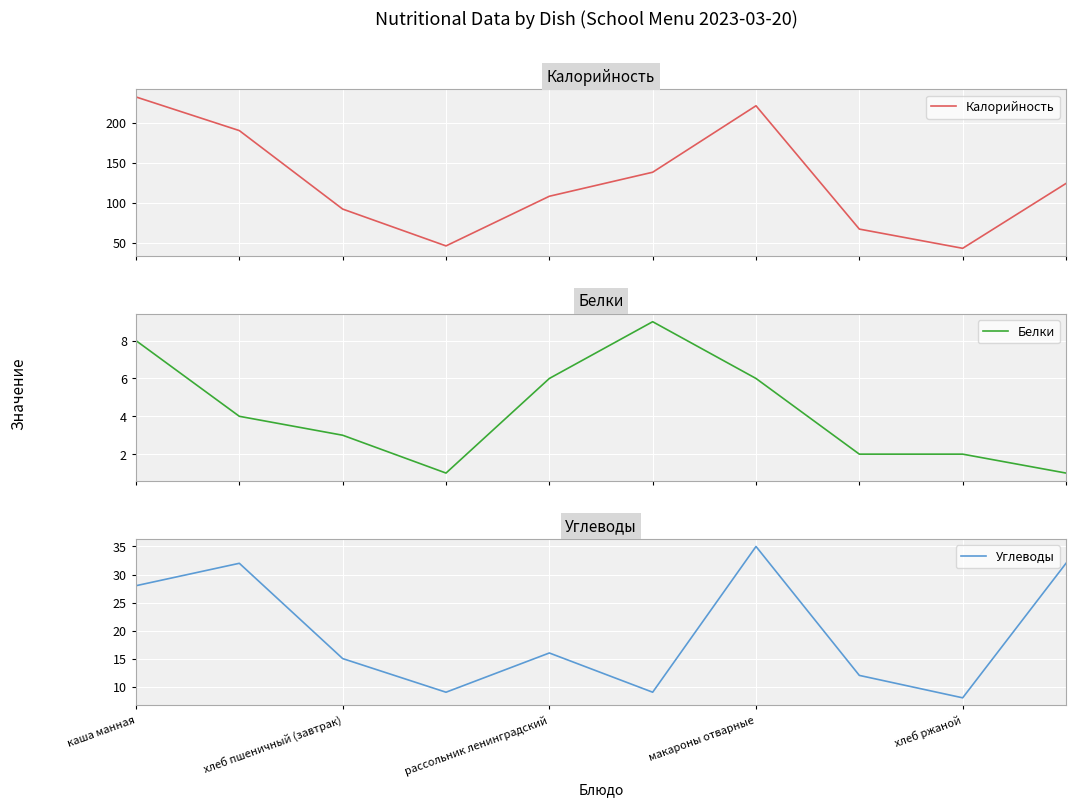

True or false: Углеводы has a value of 8 at хлеб ржаной.

True